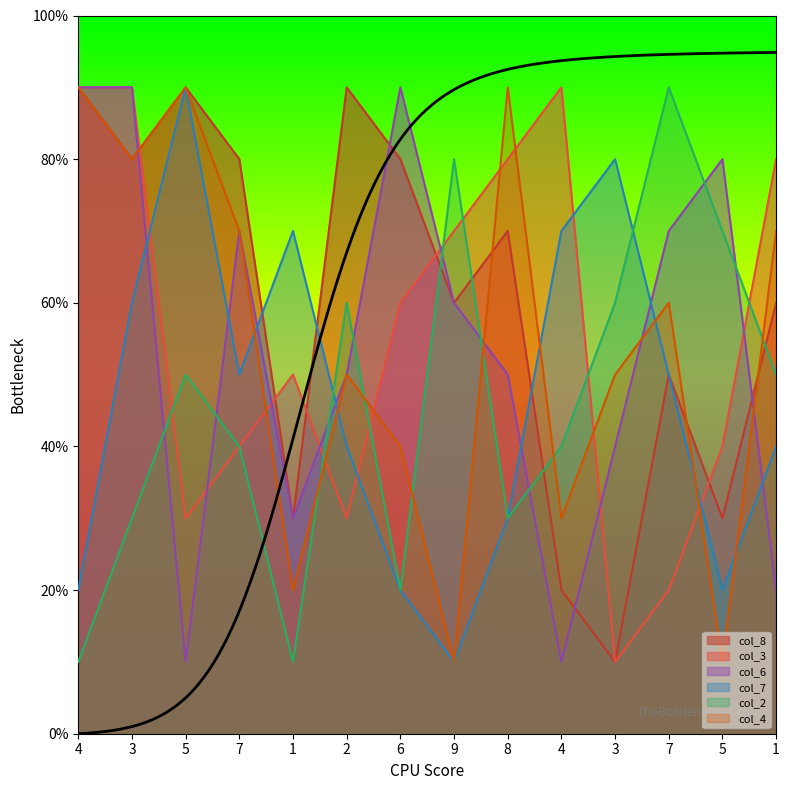

The col_6 series shows 7 at 7. True or false?

True